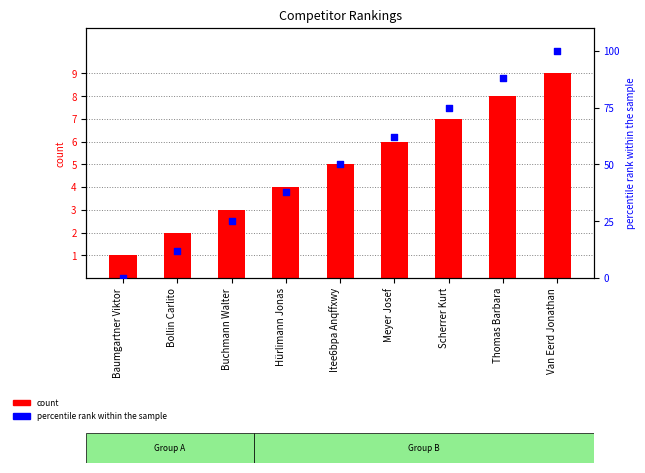

What are all the series names shown in the legend?

count, percentile rank within the sample